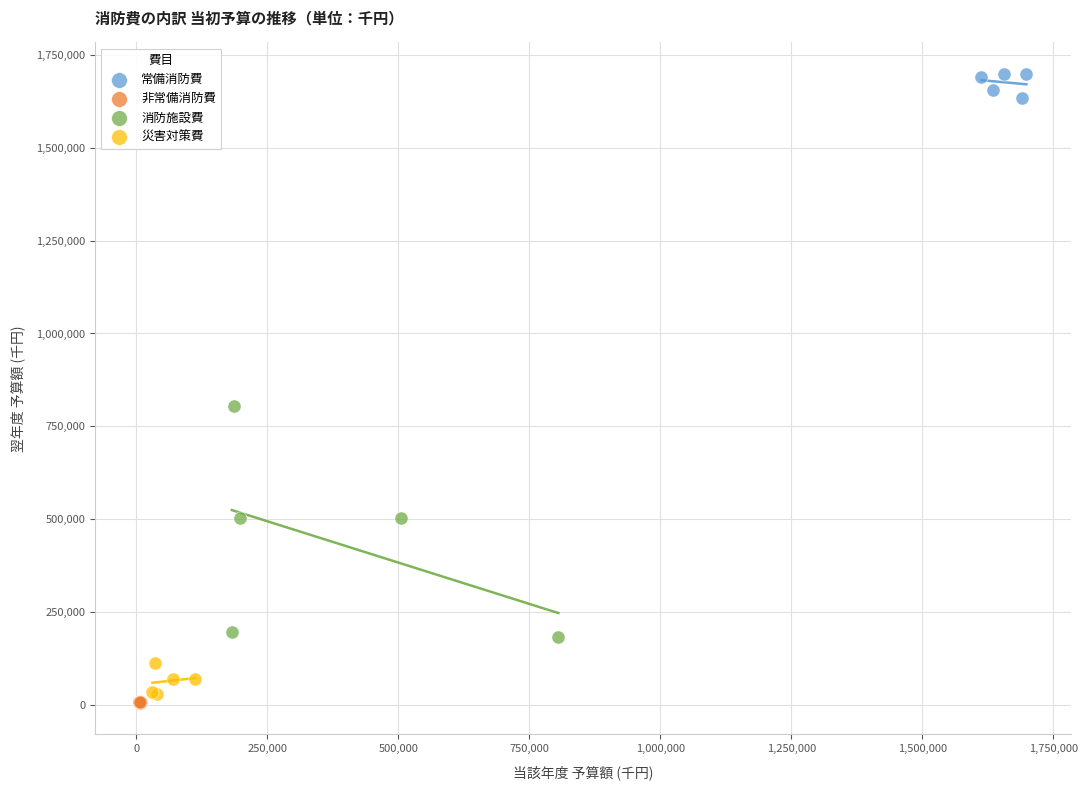

What are all the series names shown in the legend?

常備消防費, 非常備消防費, 消防施設費, 災害対策費